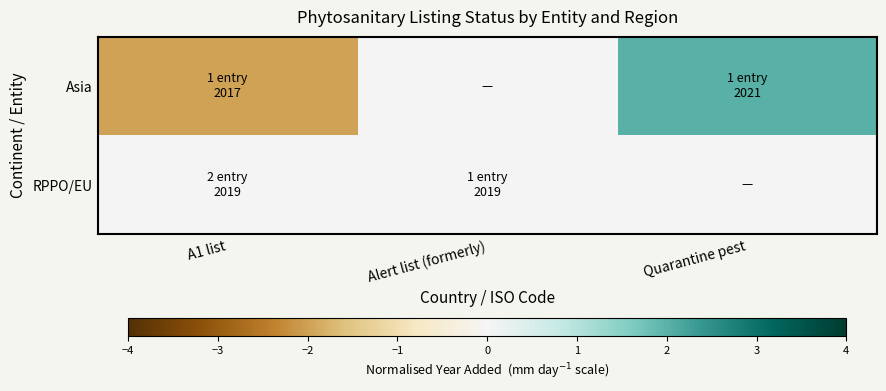

Which series has the largest range (max minus min)?

Asia